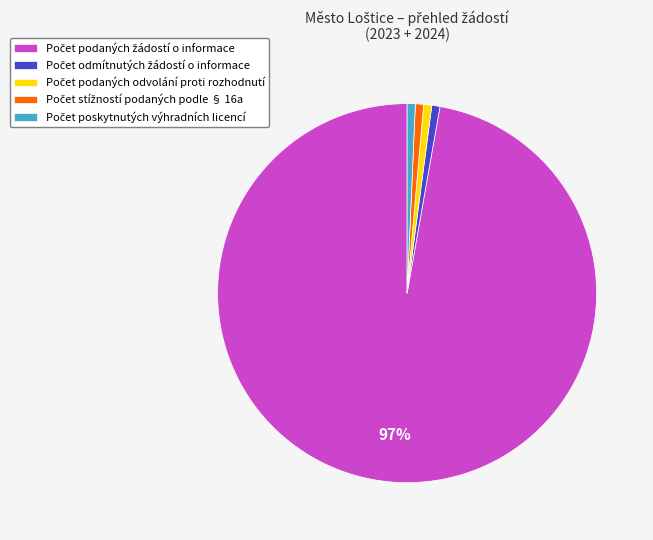

Does any single category account for the majority?

Yes